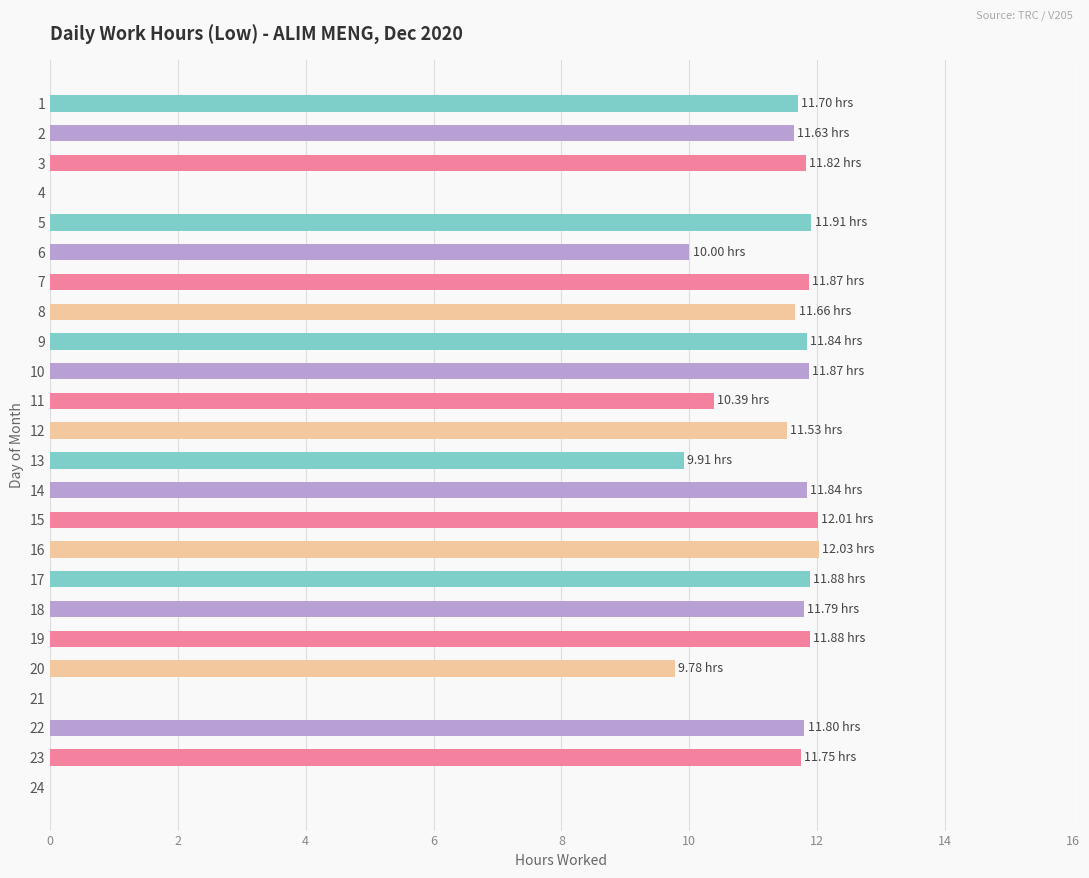

What is the maximum value shown in the chart?

12.0